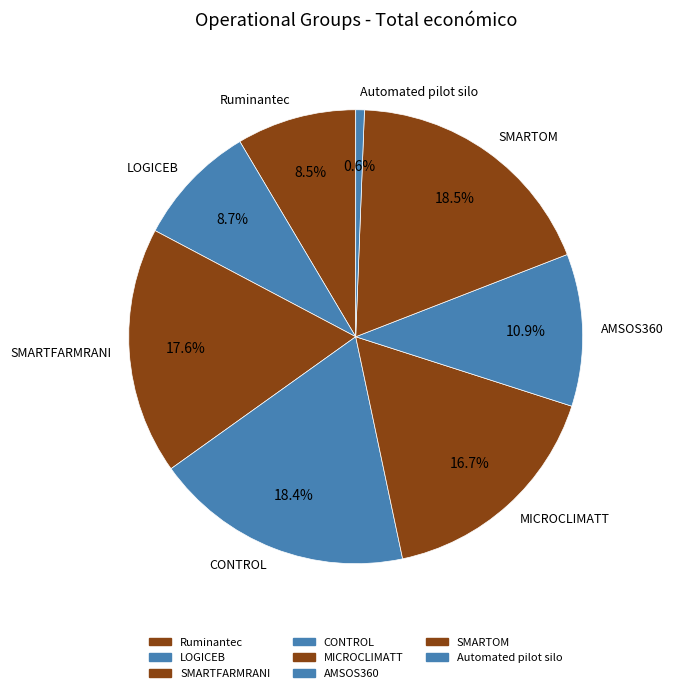

Which category has the smallest portion of the pie?

Automated pilot silo